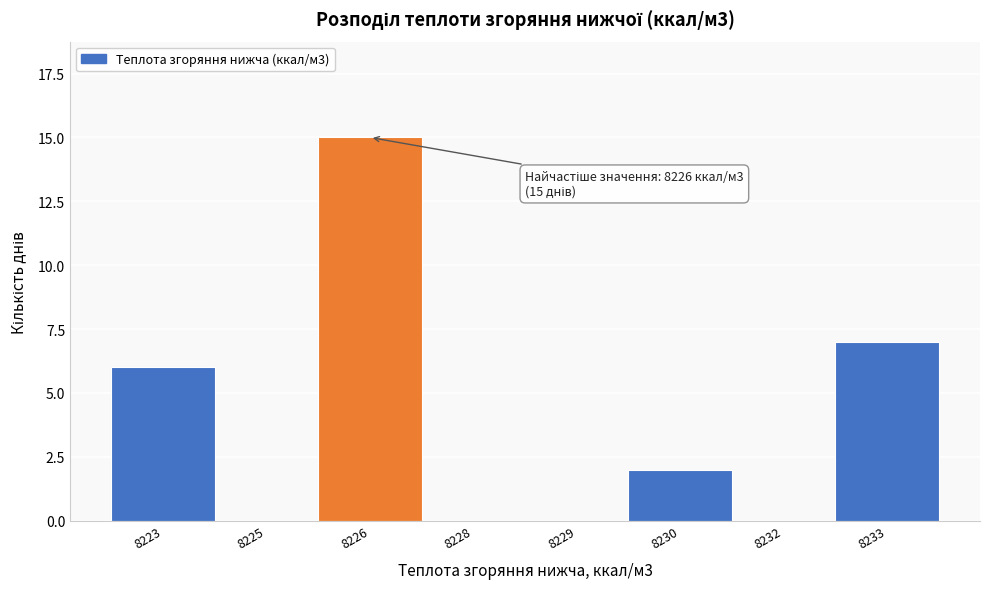

Reading right to left, extract all data points from this chart.

8233=7	8232=0	8230=2	8229=0	8228=0	8226=15	8225=0	8223=6